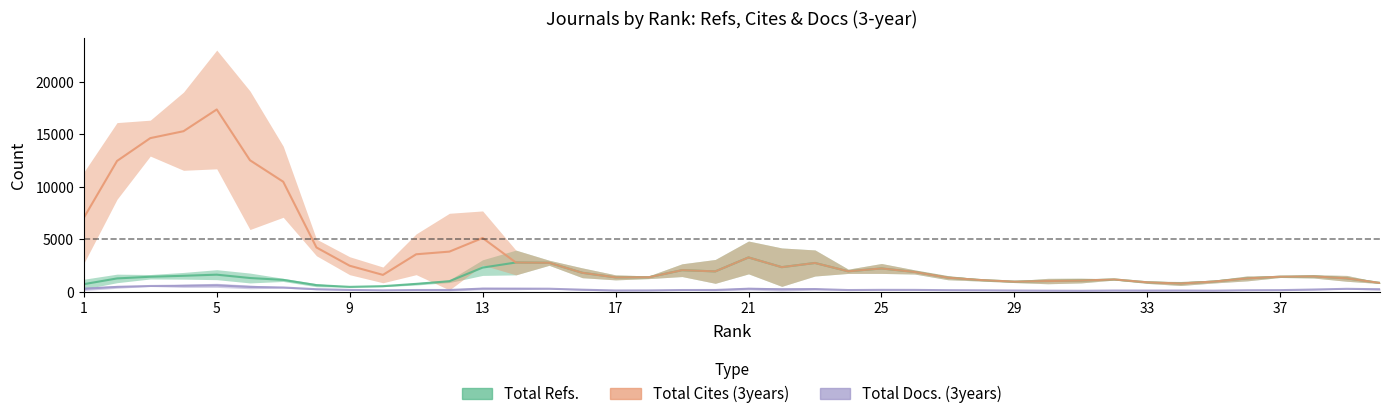

At 32, list the series in order from largest to smallest.

Total Refs., Total Cites (3years), Total Docs. (3years)